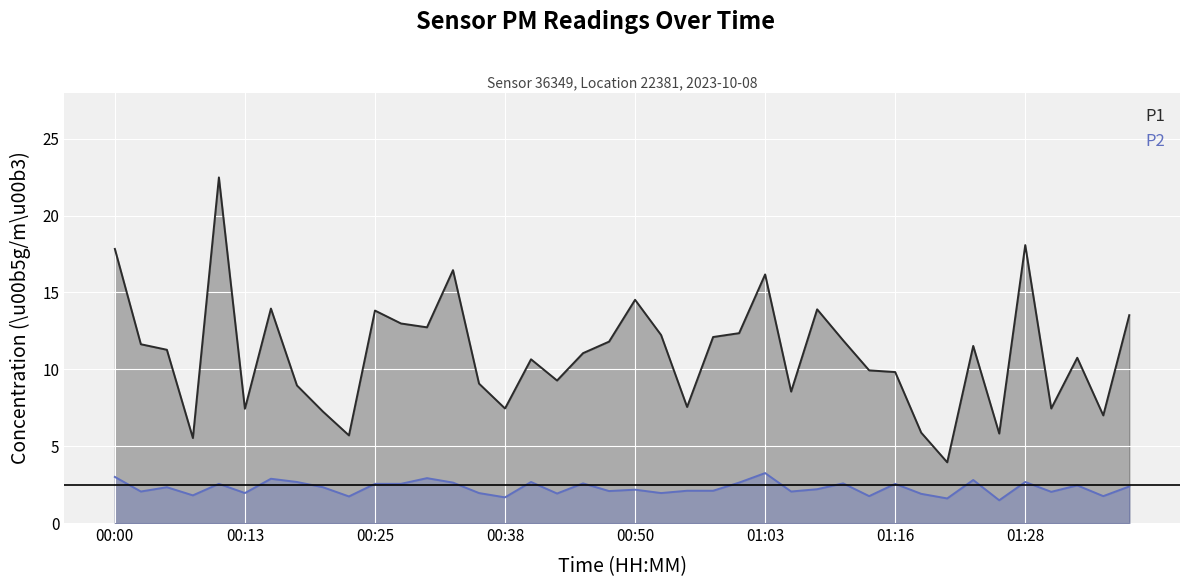

Which series has the widest spread of values?

P1